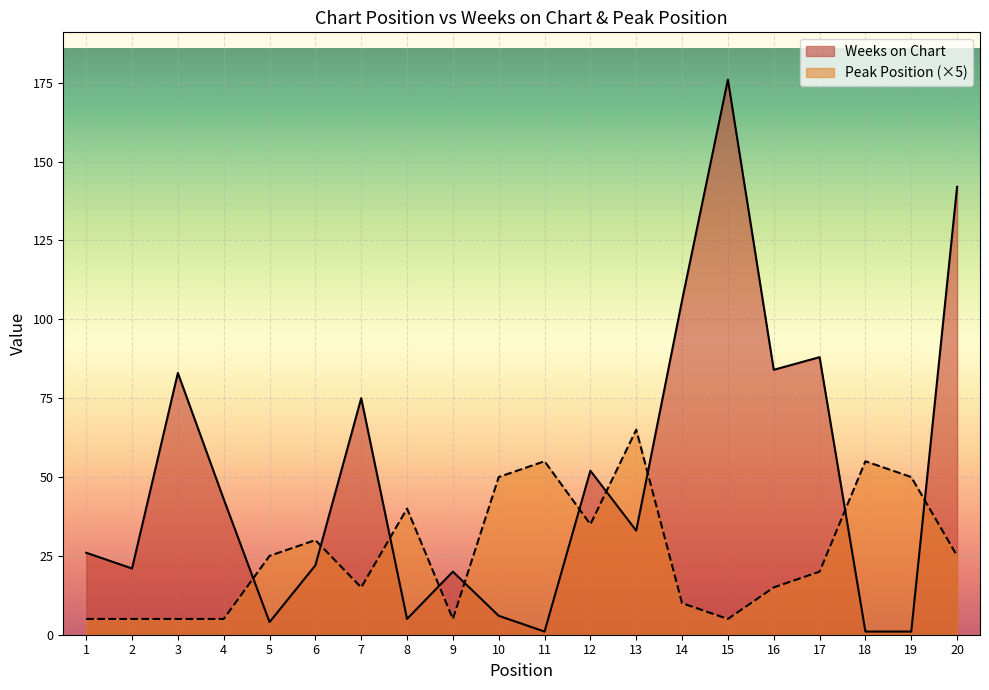

How many values in the Weeks on Chart series are below 33?

10